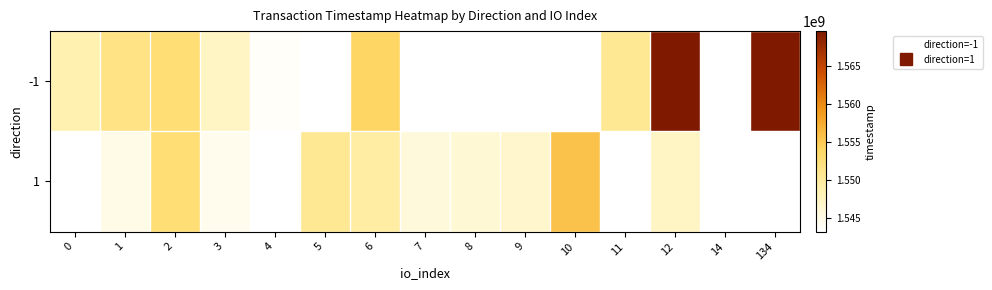

Where is -1 nearest to the value 1556591994?

6